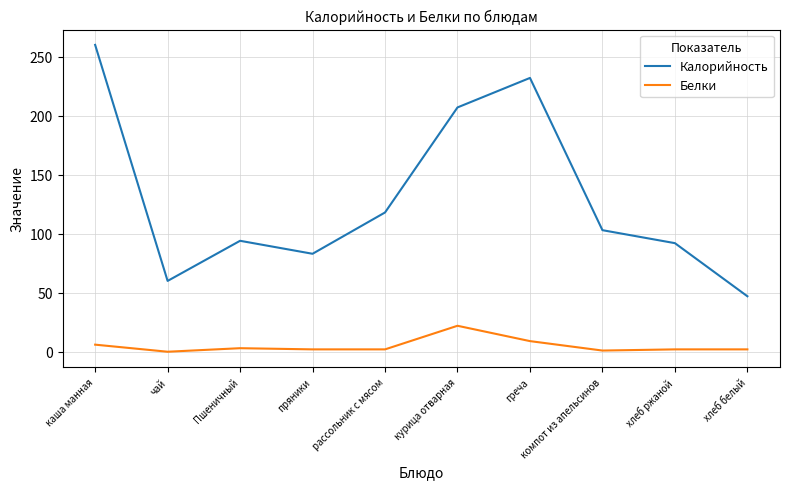

How many lines are shown in the chart?

2